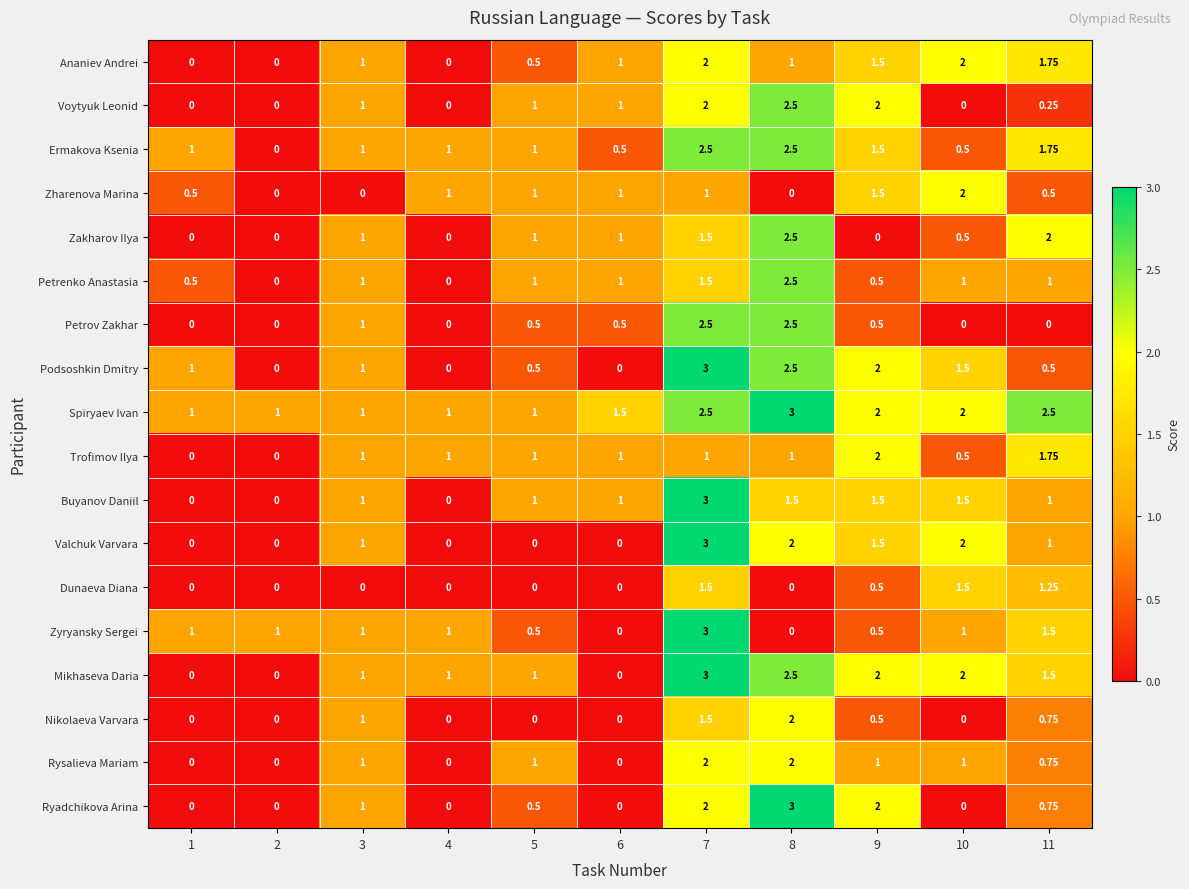

Which series has the largest total across all categories?

Spiryaev Ivan